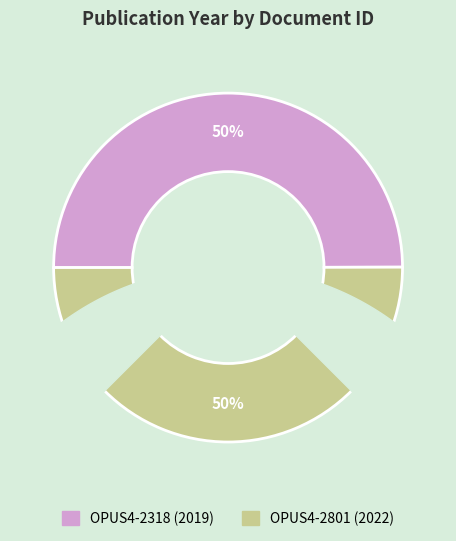

Do OPUS4-2318 and OPUS4-2801 together represent more than half of the pie?

Yes